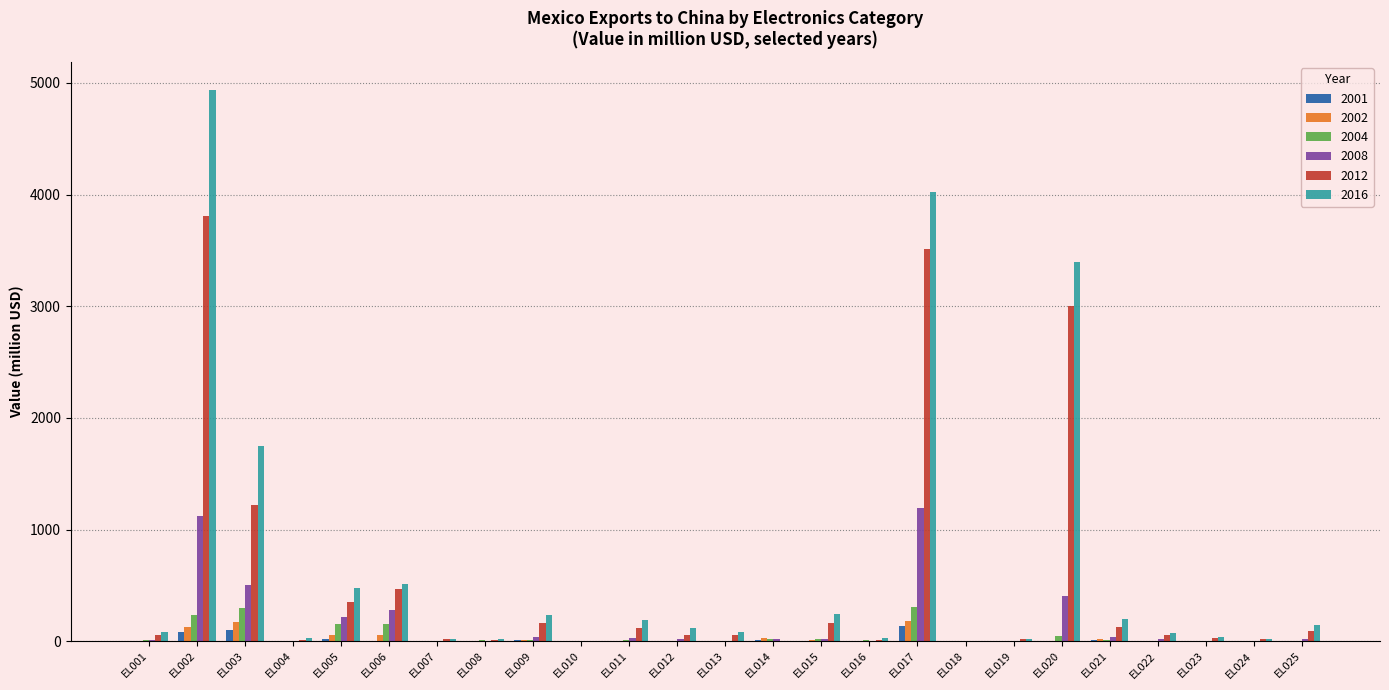

What is the sum of all 2008 values?

3978.9